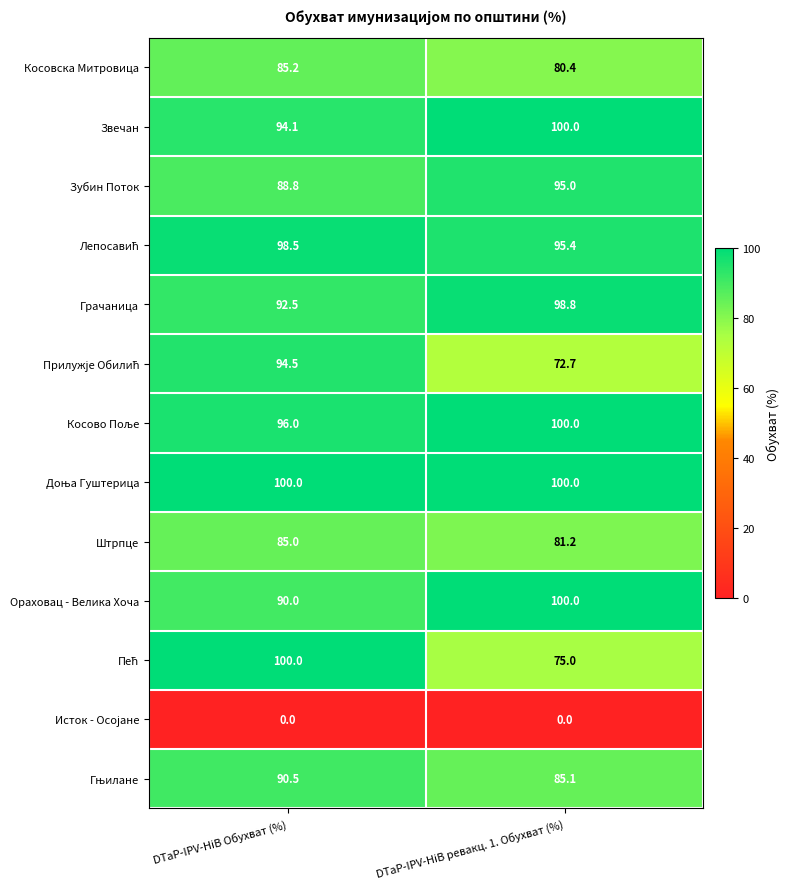

At which category is the sum across all series the highest?

DTаP-IPV-HiB Обухват (%)